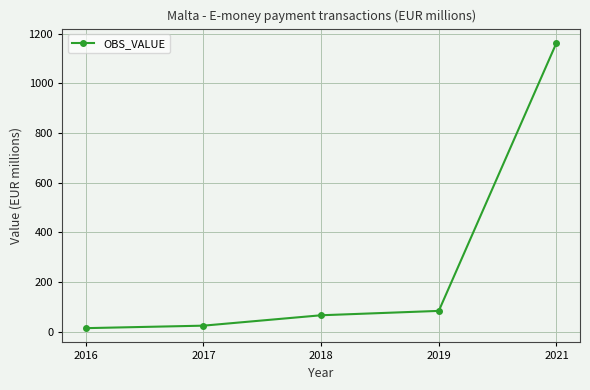

What is the value of the 4th point from the left?

83.3